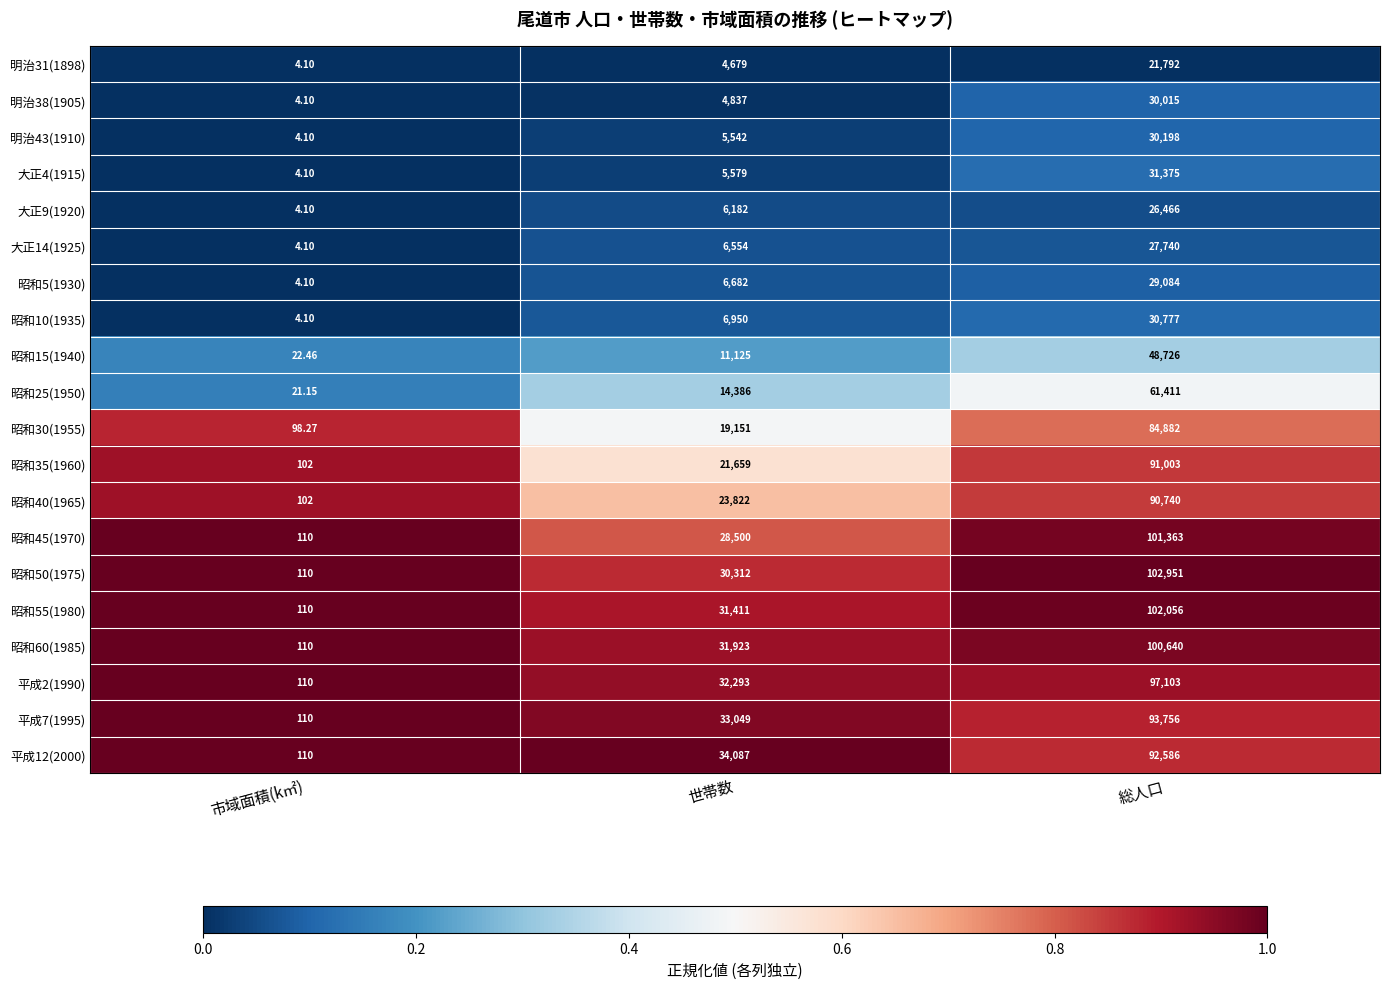

Which category has the lowest value across all series?

市域面積(k㎡)